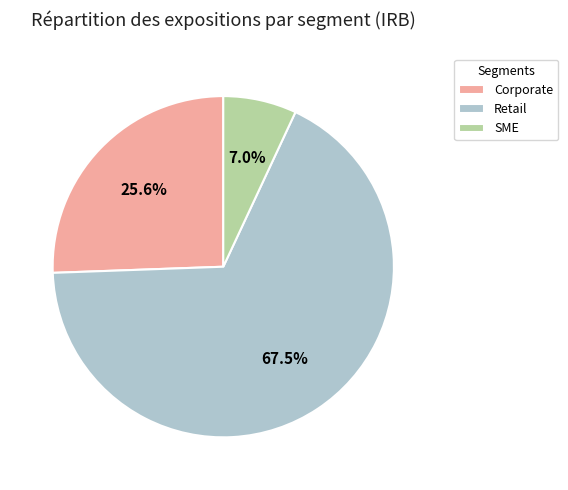

Which has a higher value, Retail or Corporate?

Retail